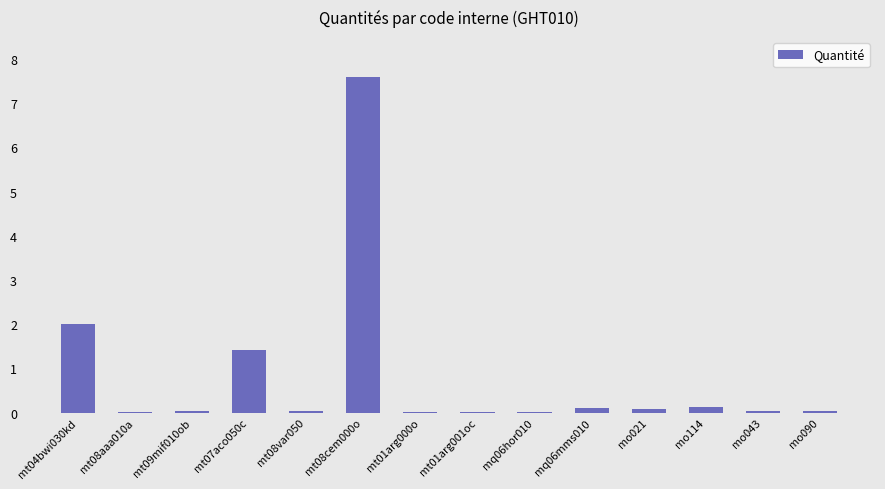

Are the bars grouped side by side (vs. stacked)?

No